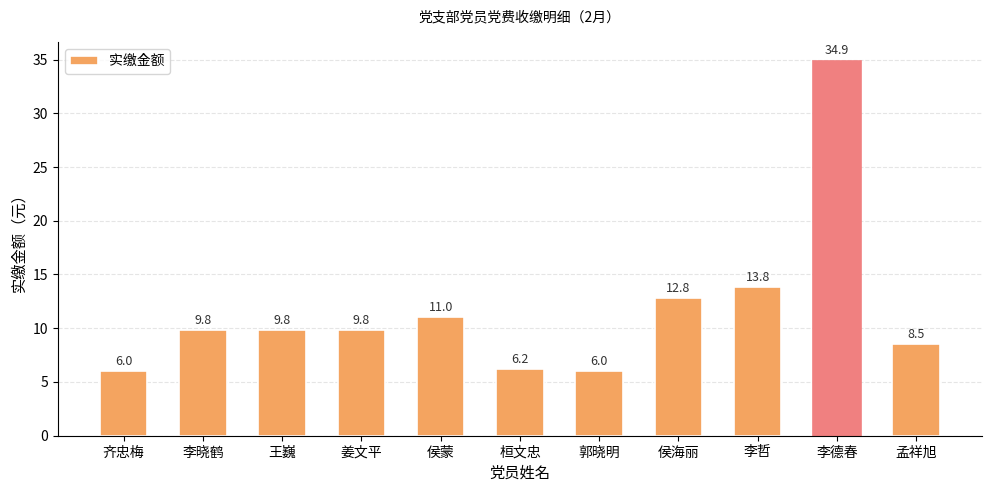

The chart shows a value of 9.8 at 王巍. True or false?

True